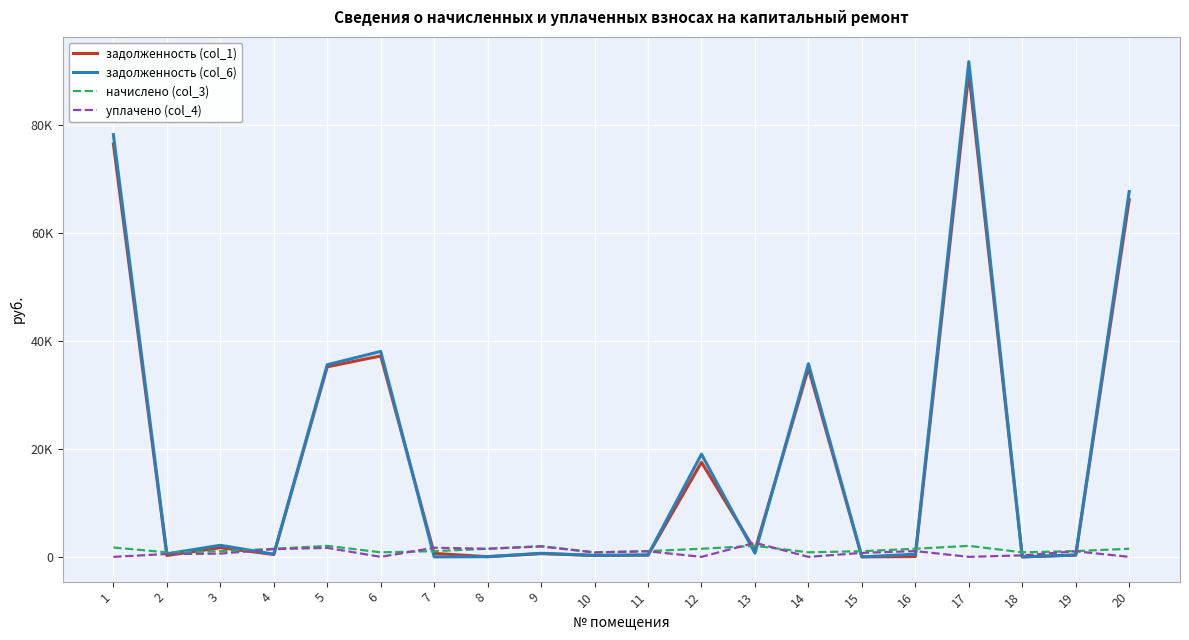

Which label corresponds to the smallest value in the chart?

15